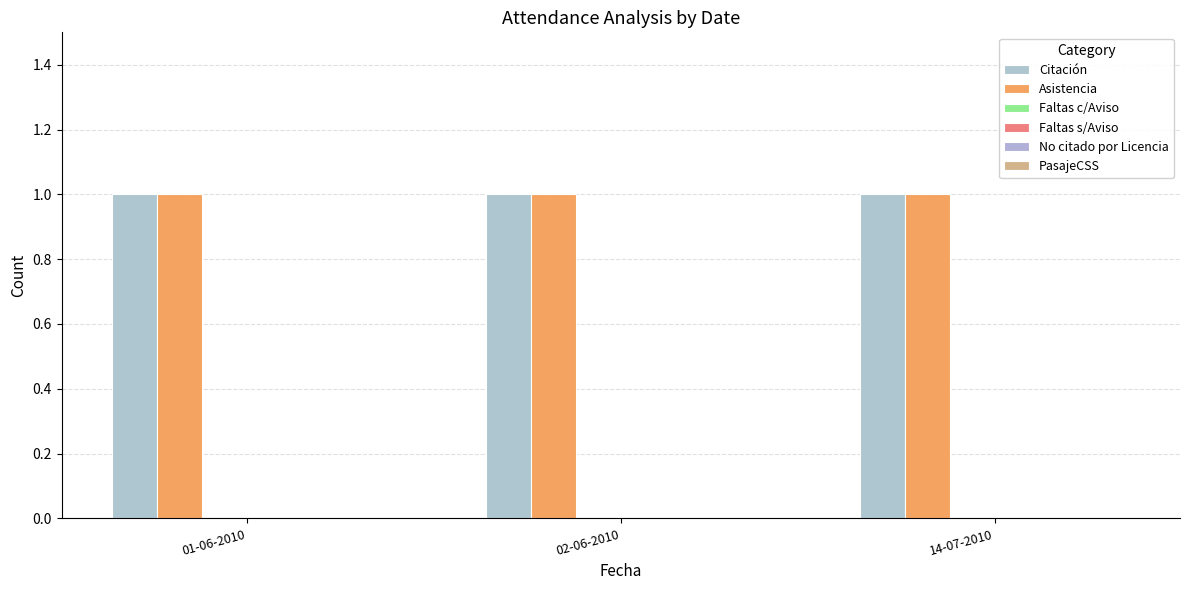

At which category is the sum across all series the highest?

01-06-2010